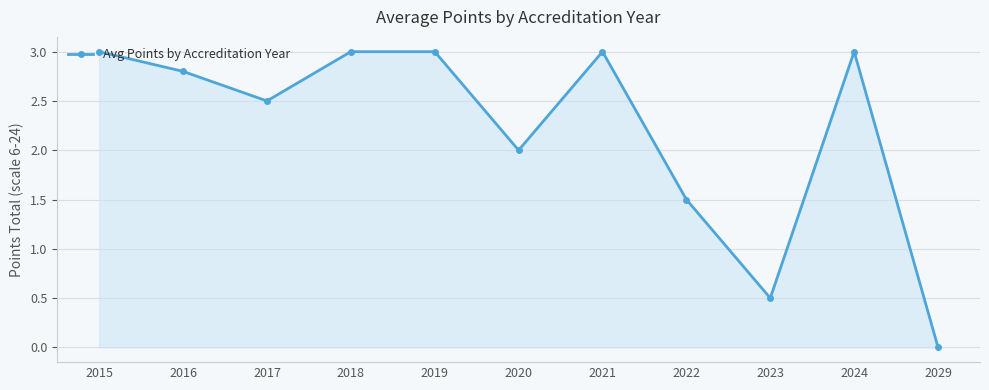

Count the number of data series in this chart.

1